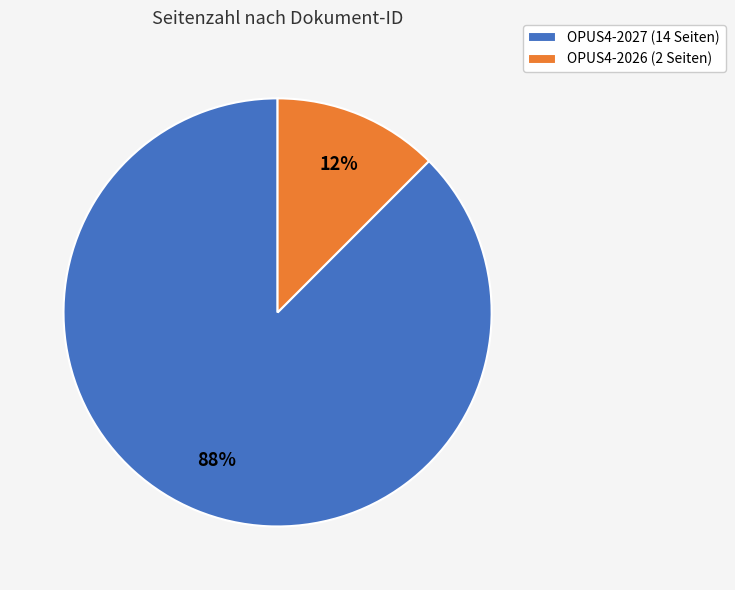

Which slice is the largest?

OPUS4-2027